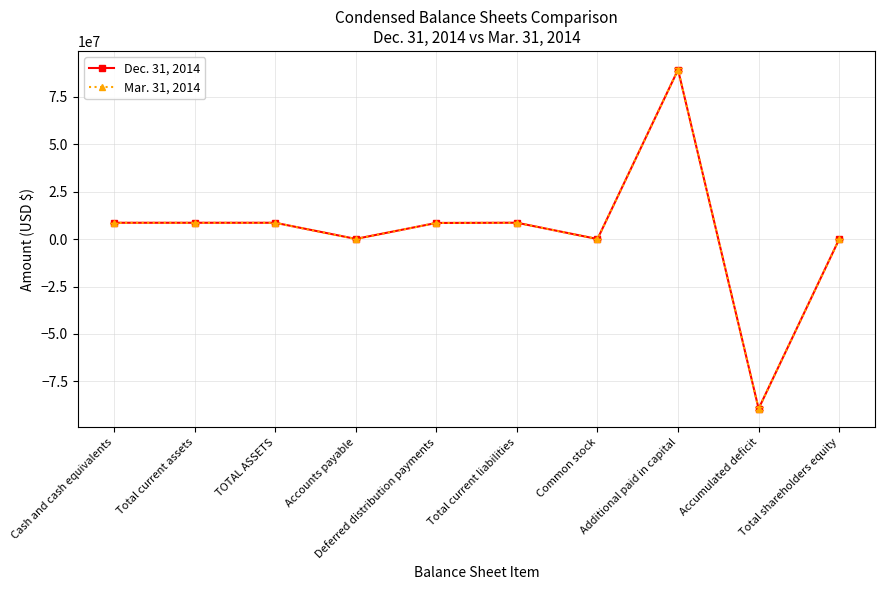

At which category does the chart reach its peak across all series?

Additional paid in capital